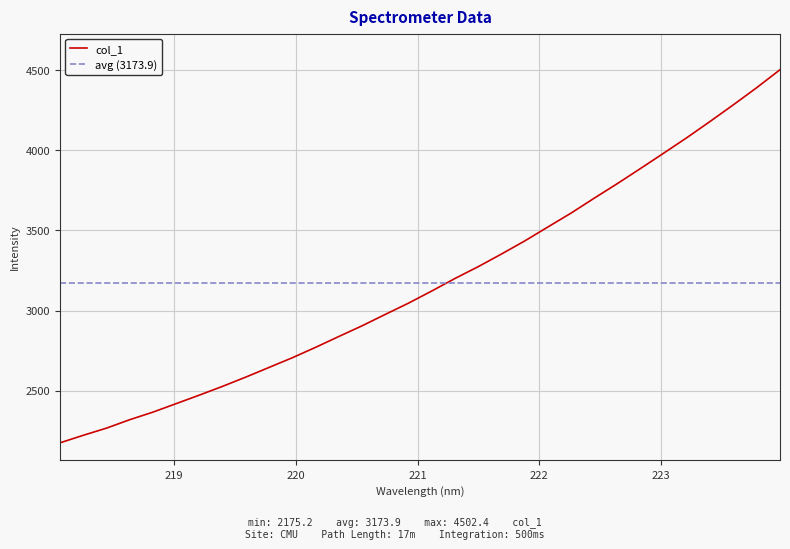

Is it true that the value at 222.4538 is 5083.1?

False